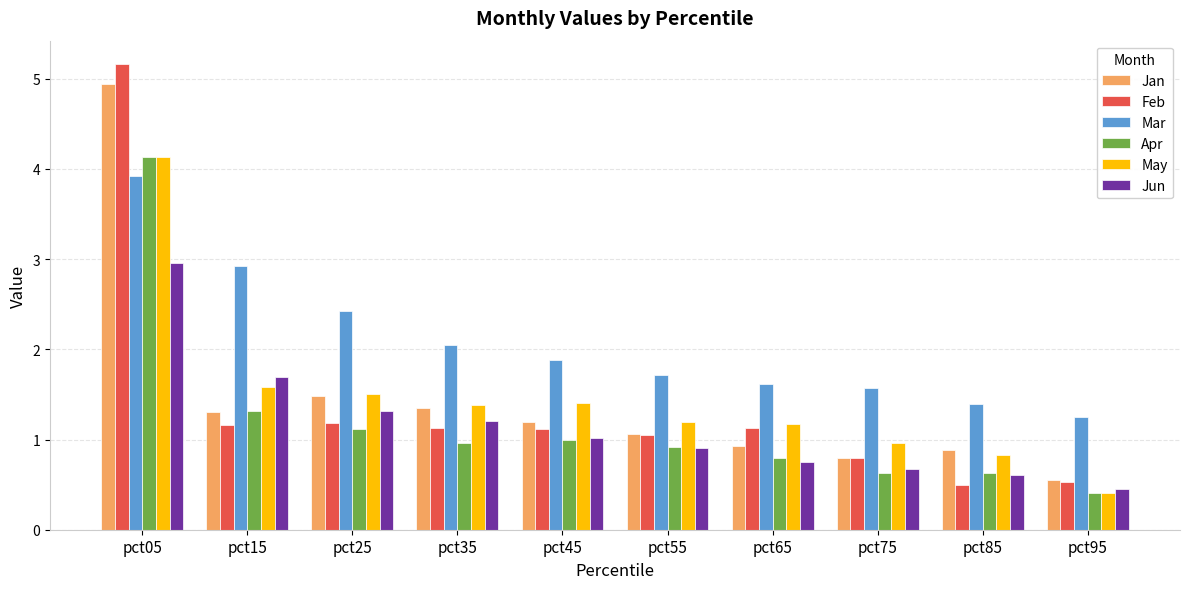

At which category is the sum across all series the highest?

pct05